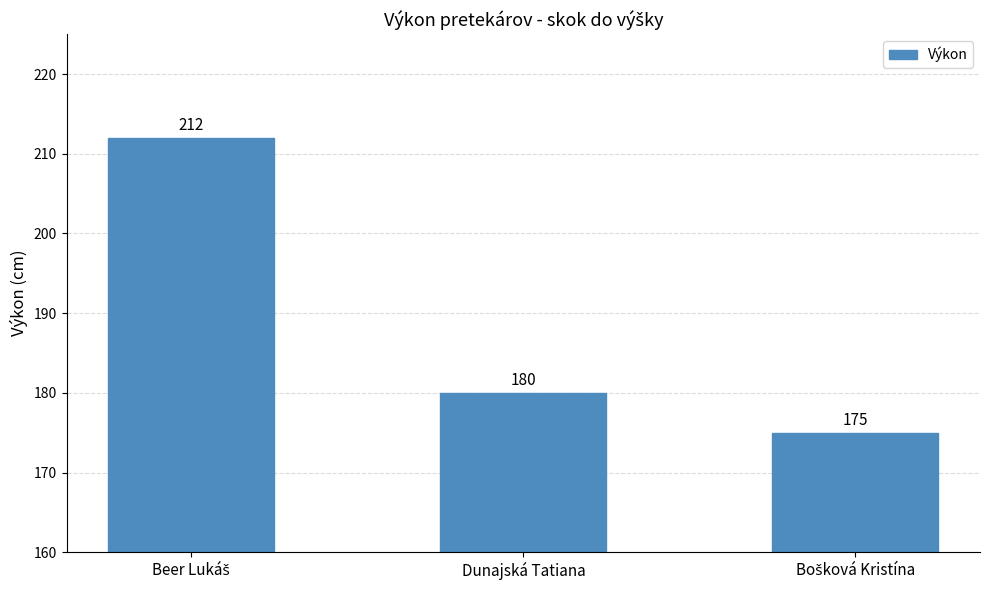

Are the bars horizontal?

No